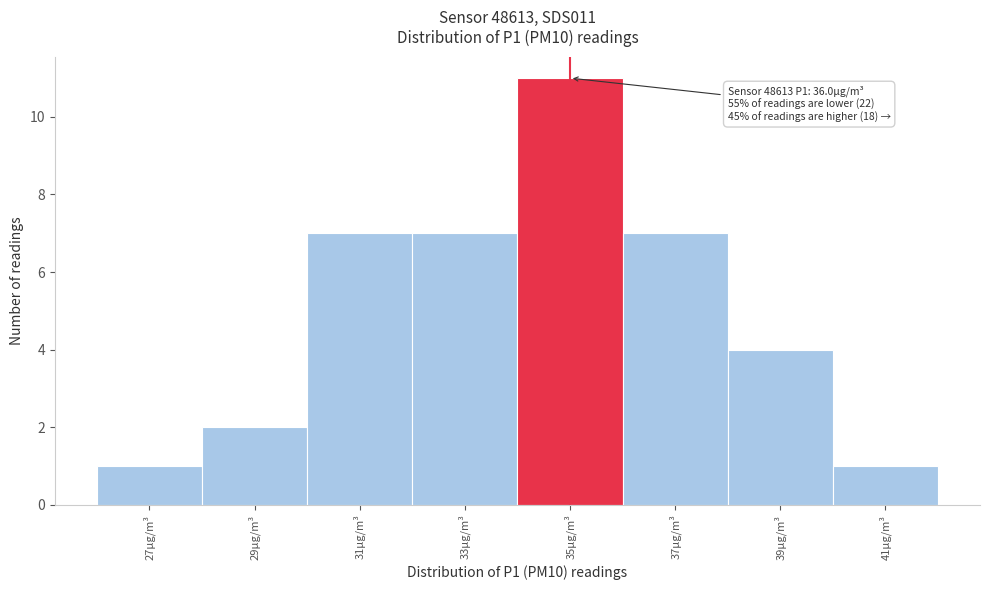

Reading left to right, transcribe all the data shown in this chart.

27µg/m³=1	29µg/m³=2	31µg/m³=7	33µg/m³=7	35µg/m³=11	37µg/m³=7	39µg/m³=4	41µg/m³=1